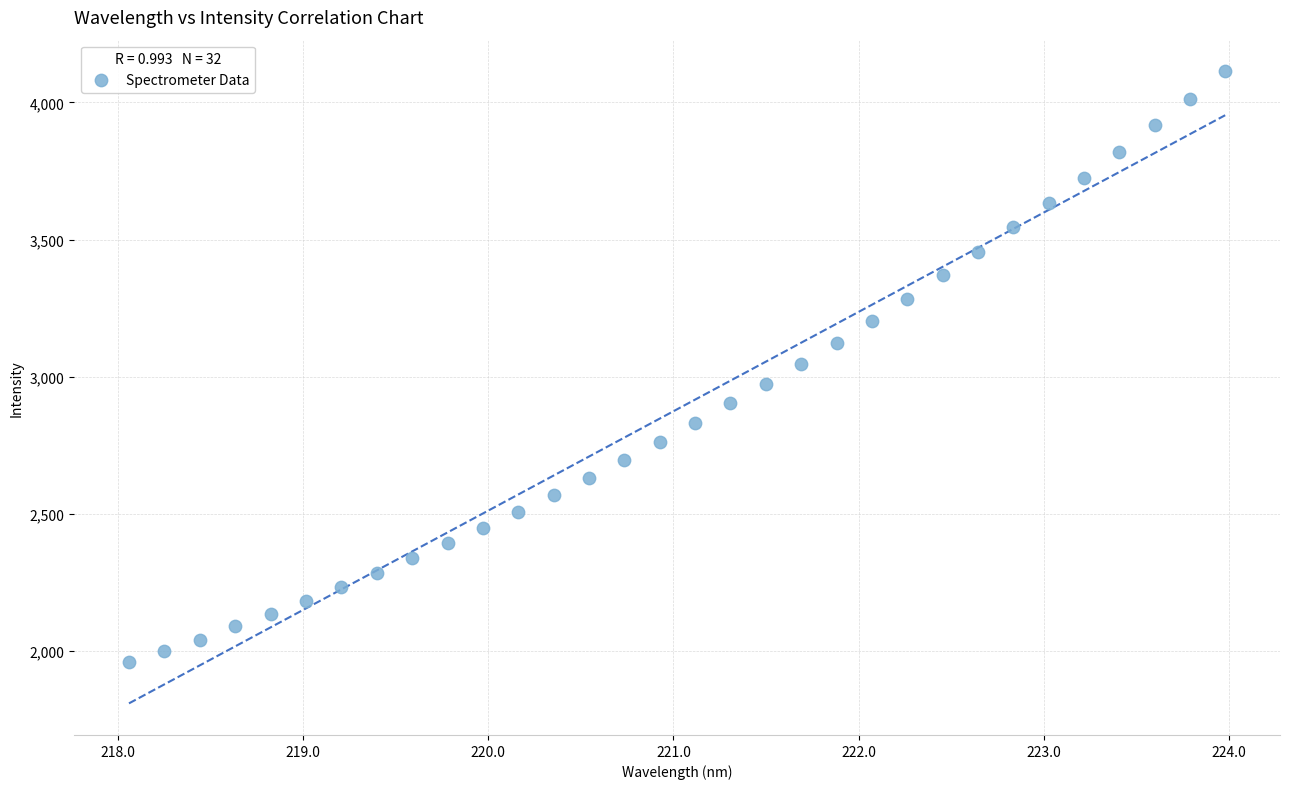

What is the range of X values (max minus min)?

5.9